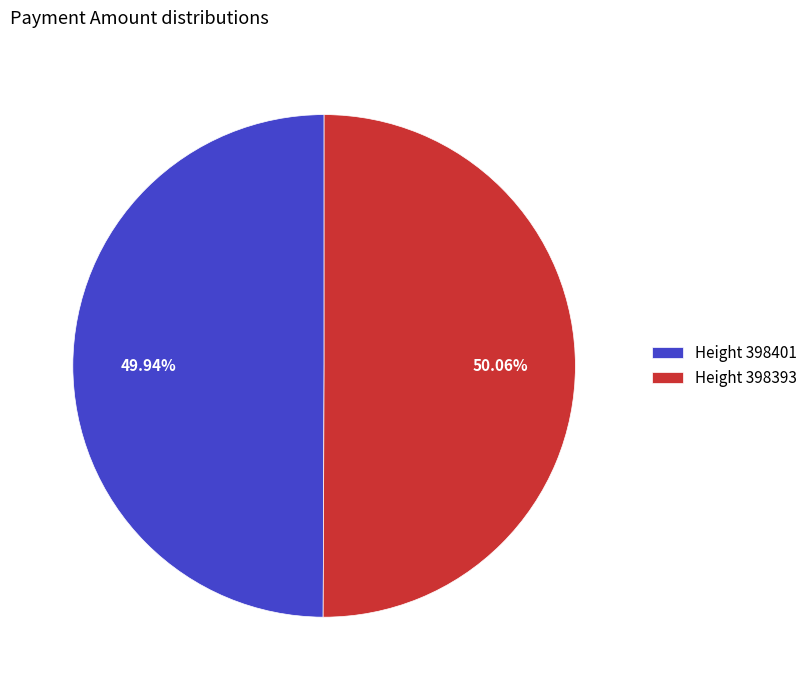

Is the sum of Height 398393 and Height 398401 greater than half?

Yes